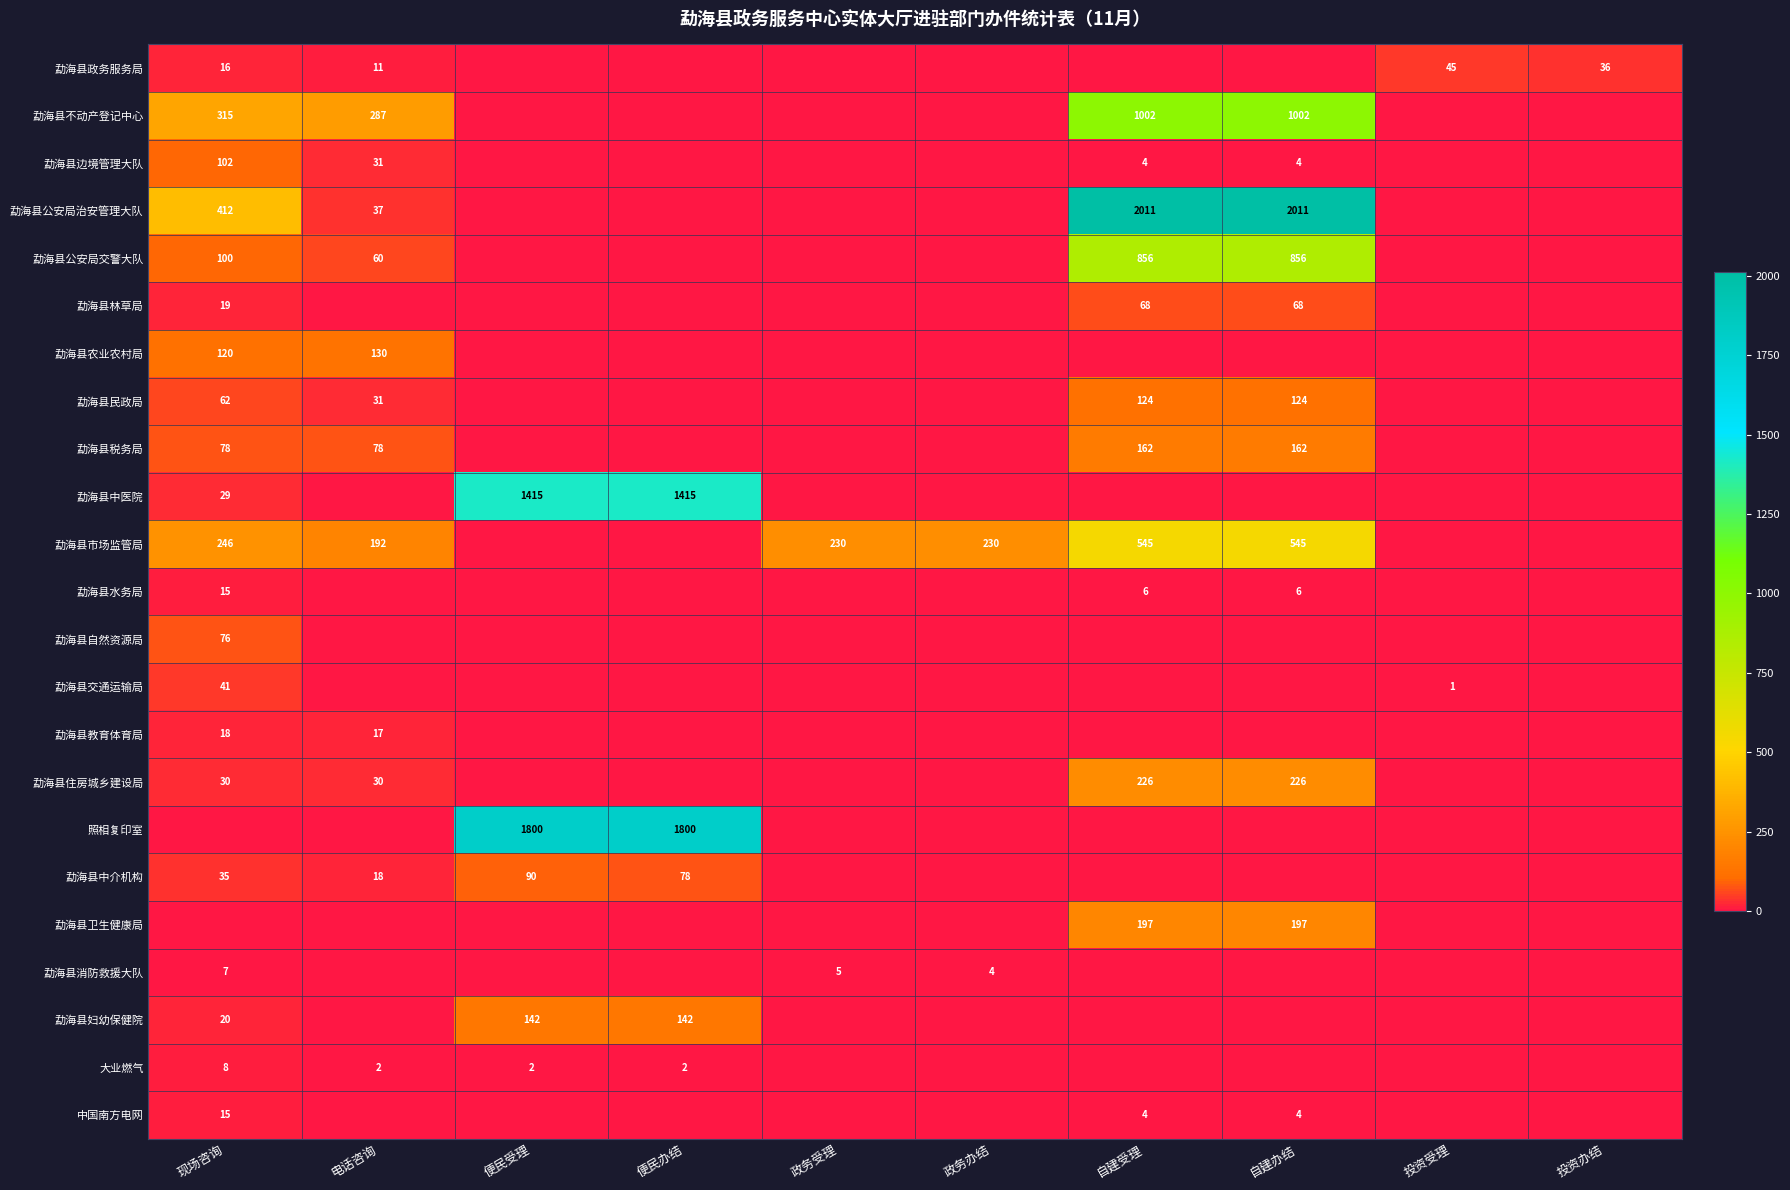

What is the spread (max minus min) of values at 电话咨询?

287